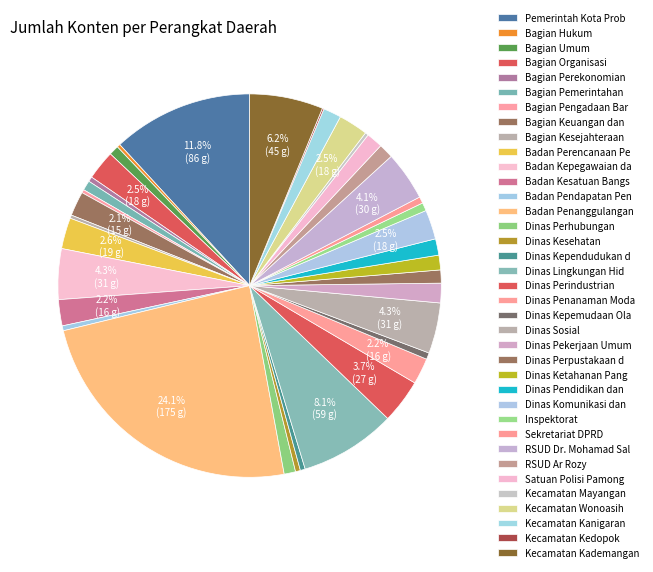

To the nearest percent, what is the difference between the largest and smallest slice percentages?

24%